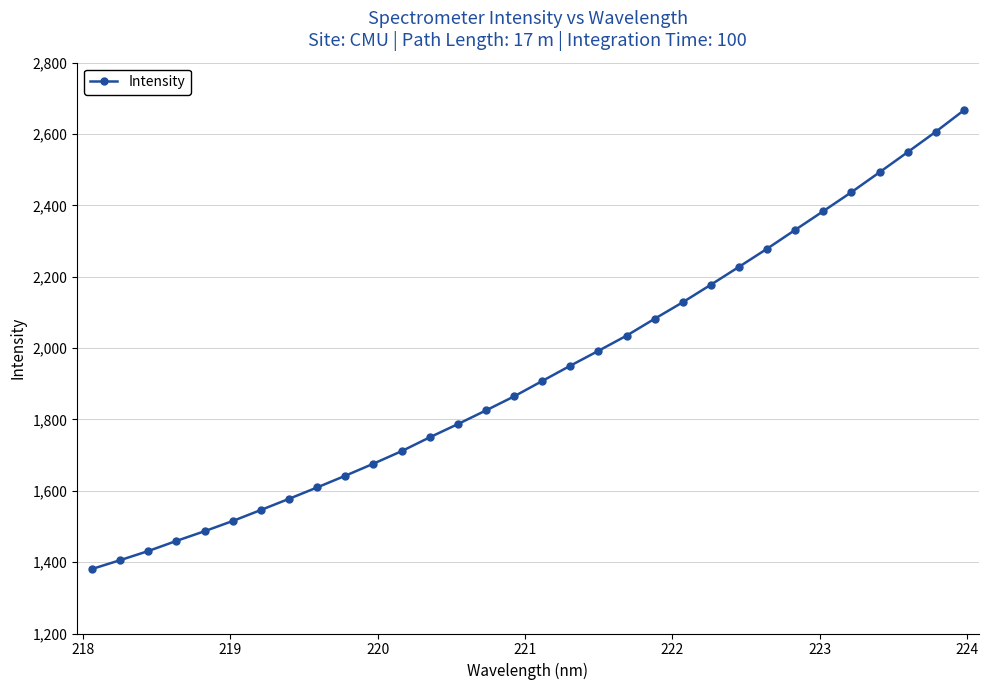

What is the sum of all values?

61915.6